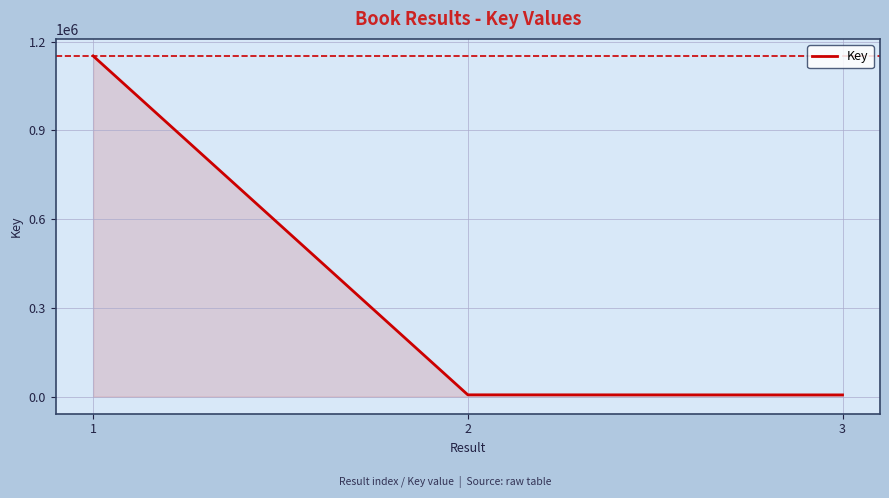

At which label is the value closest to 578993?

2